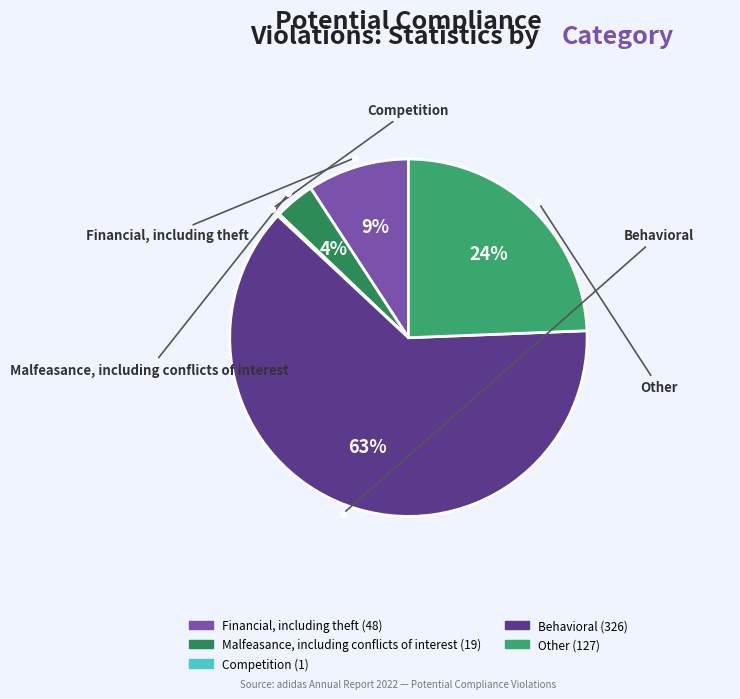

To the nearest percent, what is the difference between the Financial, including theft and Other slice percentages?

15%